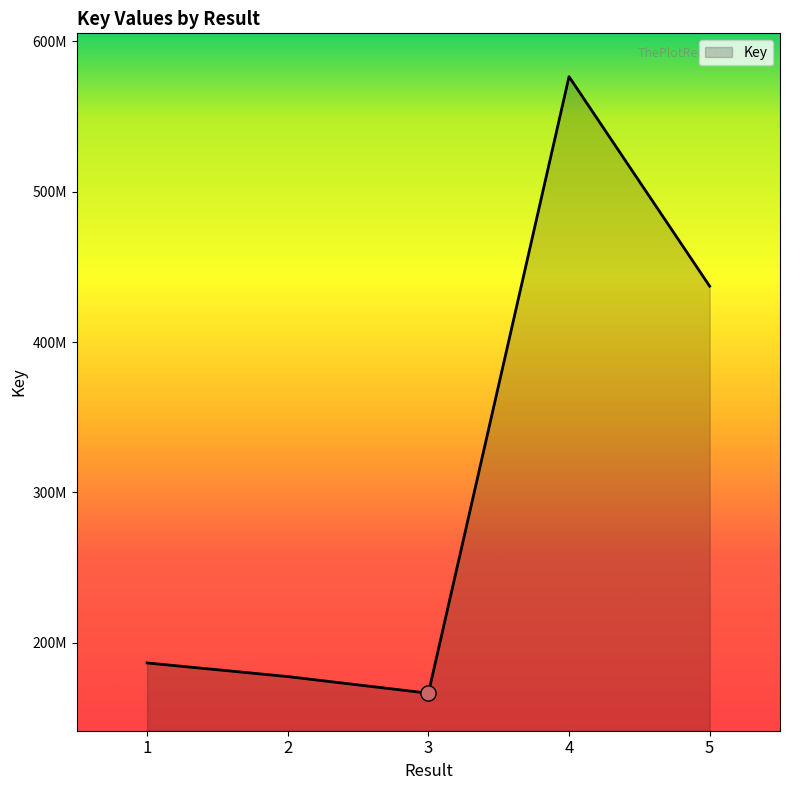

Which has a higher value, 4 or 5?

4